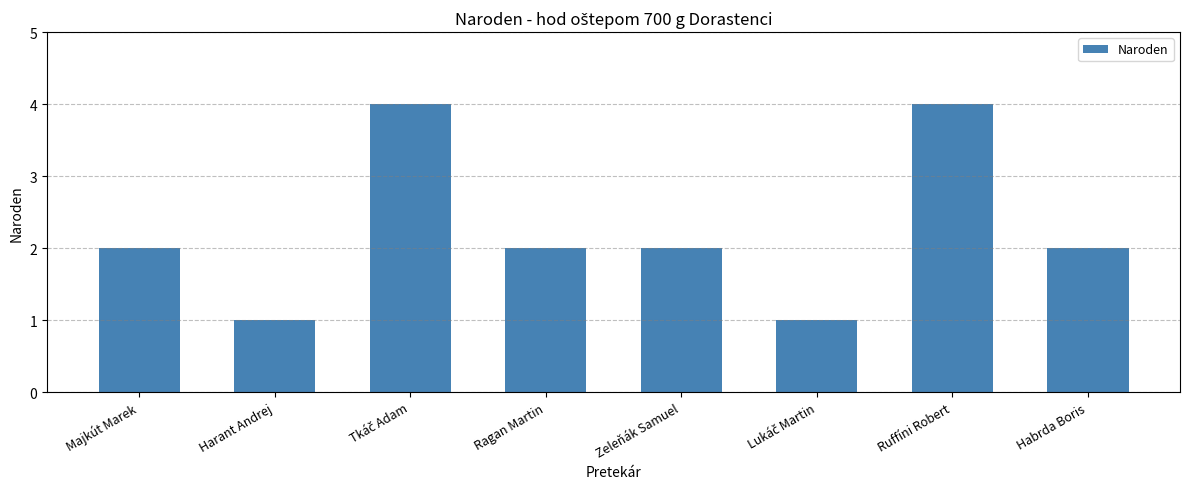

What is the average value?

2